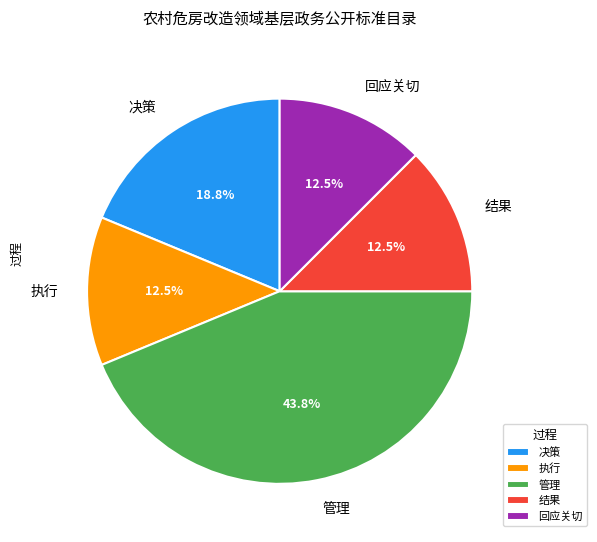

Is there a majority slice in this chart?

No